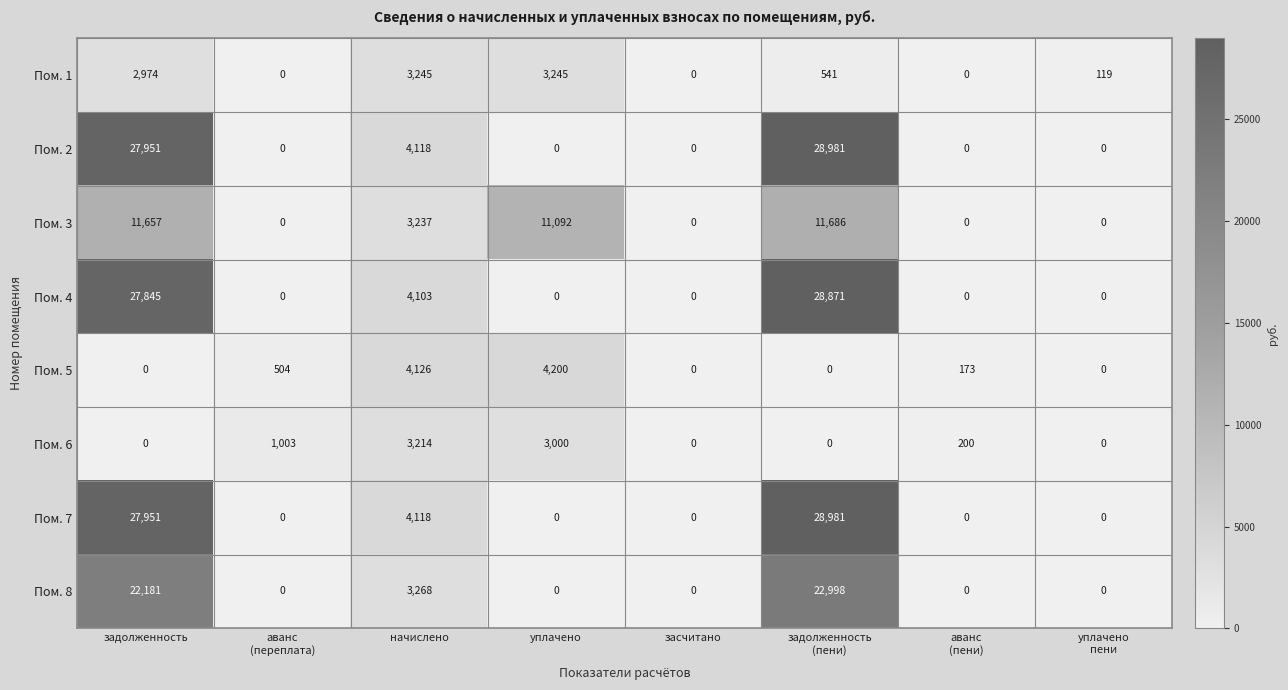

At which label is Пом. 7 closest to 14490?

начислено